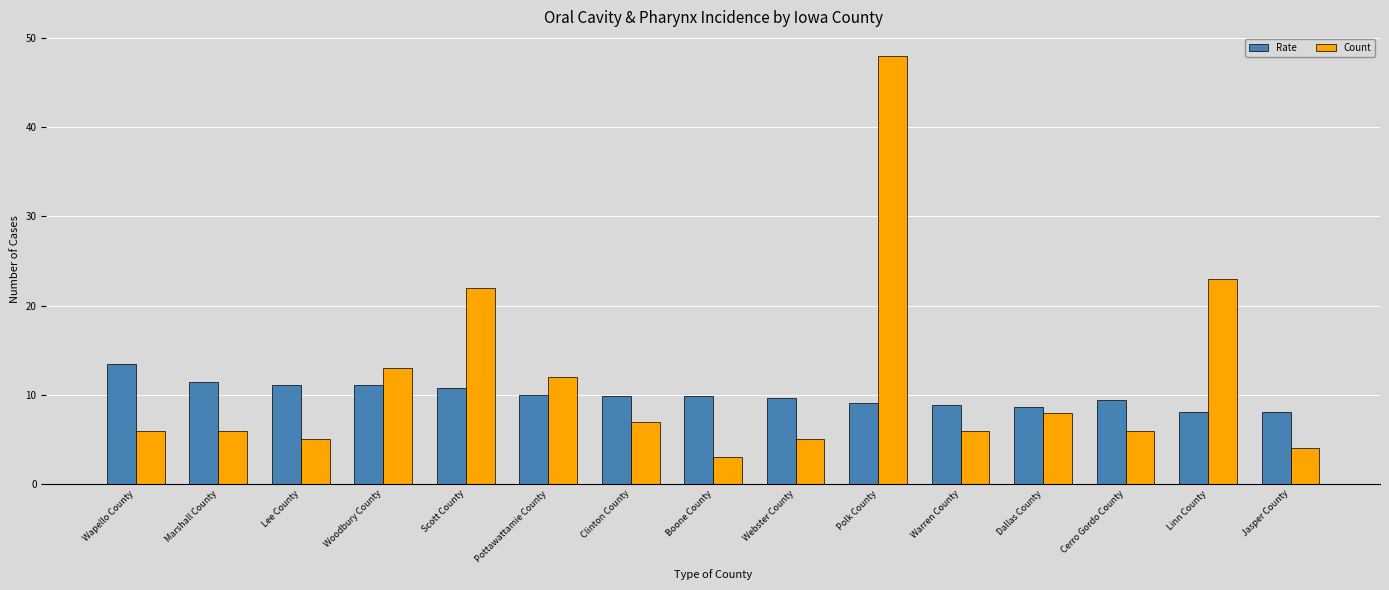

True or false: Rate has a value of 8.6 at Dallas County.

True